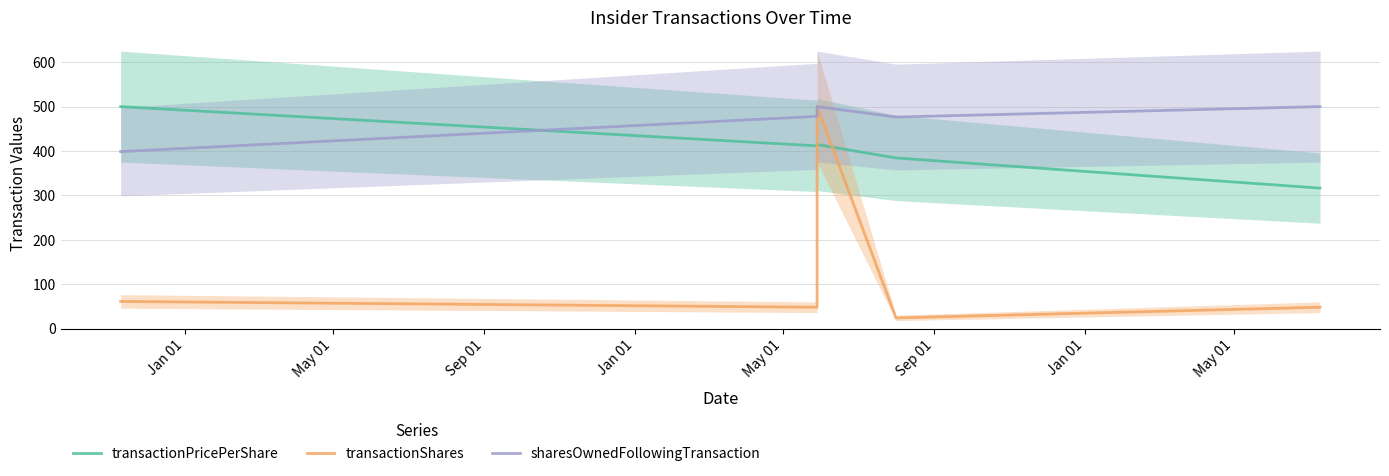

List the labels in order of transactionShares value, smallest first.

Jan 01, May 01, May 01, Jan 01, Sep 01